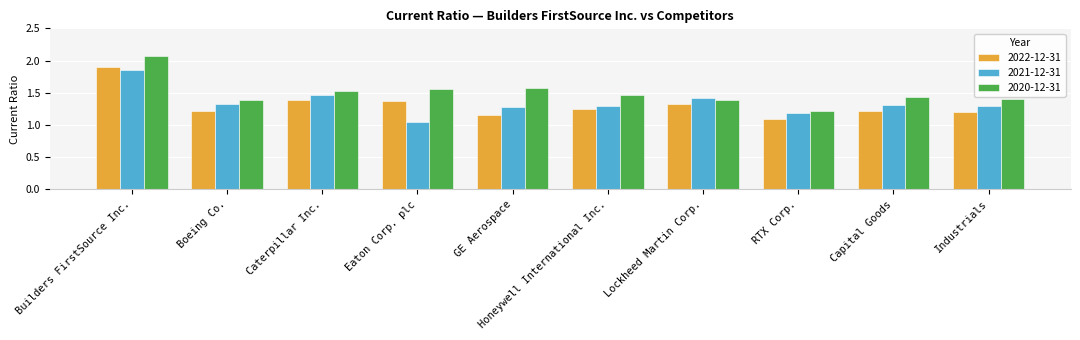

What is the minimum value for 2022-12-31?

1.1